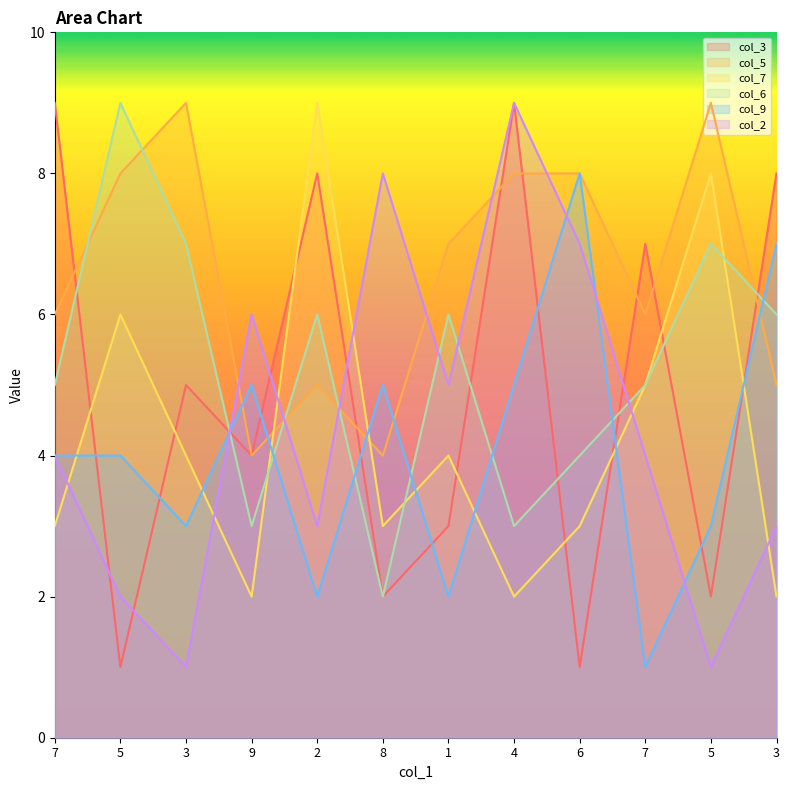

Reading left to right, what are all the values shown in this chart?

col_3: 7=9	5=1	3=5	9=4	2=8	8=2	1=3	4=9	6=1	7=7	5=2	3=8
col_5: 7=6	5=8	3=9	9=4	2=5	8=4	1=7	4=8	6=8	7=6	5=9	3=5
col_7: 7=3	5=6	3=4	9=2	2=9	8=3	1=4	4=2	6=3	7=5	5=8	3=2
col_6: 7=5	5=9	3=7	9=3	2=6	8=2	1=6	4=3	6=4	7=5	5=7	3=6
col_9: 7=4	5=4	3=3	9=5	2=2	8=5	1=2	4=5	6=8	7=1	5=3	3=7
col_2: 7=4	5=2	3=1	9=6	2=3	8=8	1=5	4=9	6=7	7=4	5=1	3=3